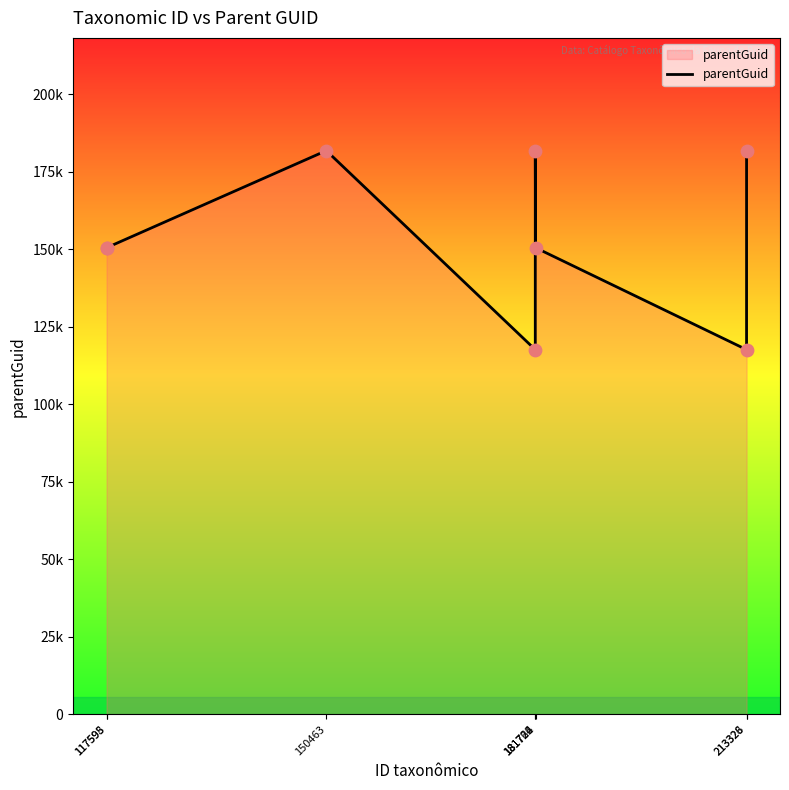

Does the chart have visible grid lines?

No